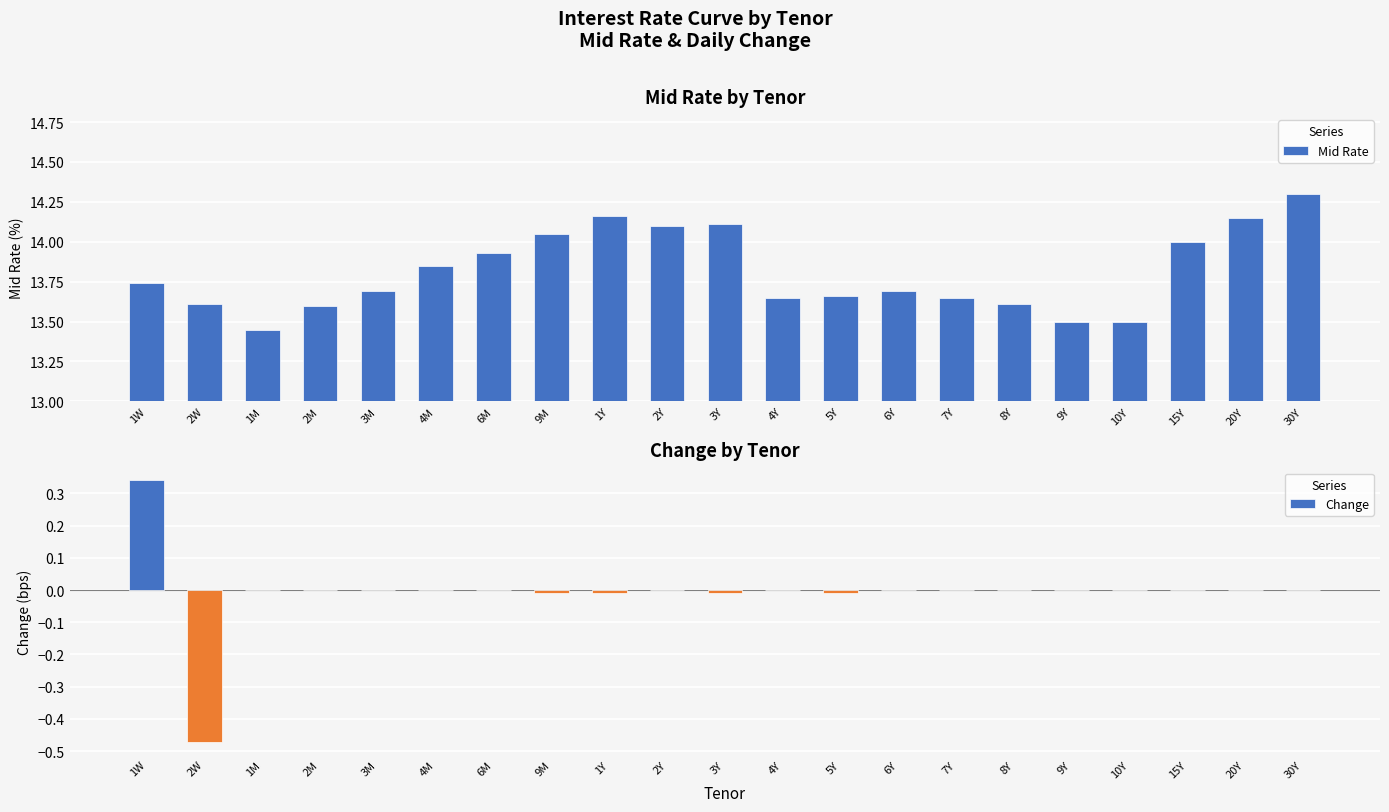

What is the maximum value shown in the chart?

14.3